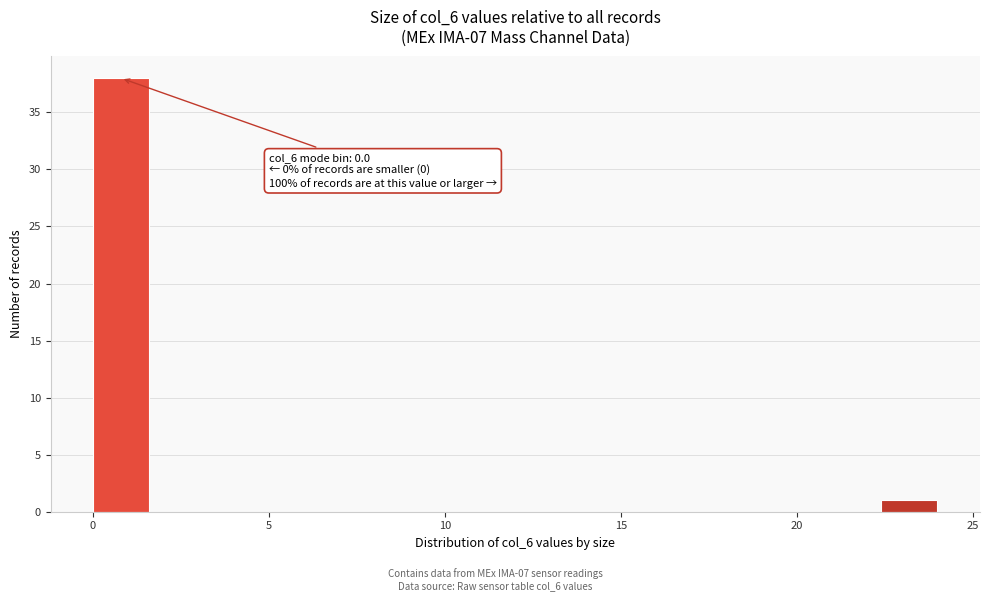

Around what value on the x-axis is the tallest bar? Give the approximate position of its centre, as read against the axis.

1.0